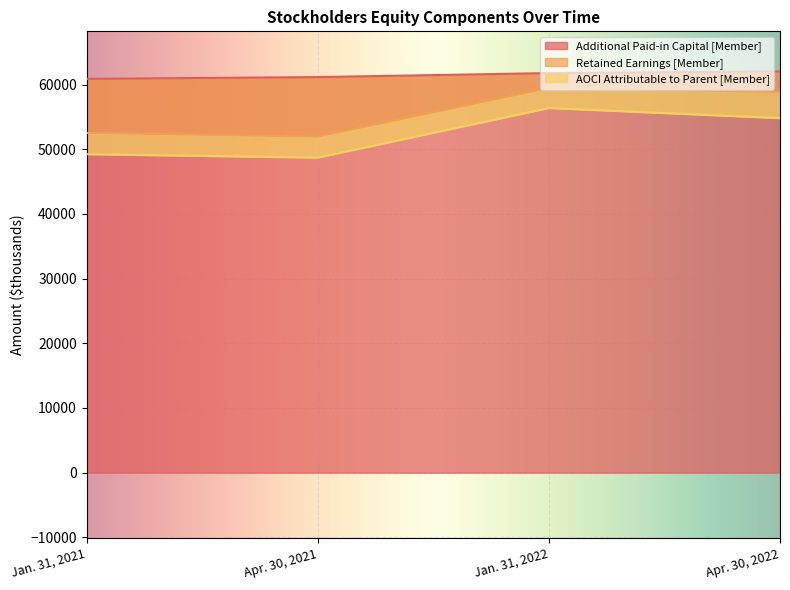

What is the maximum value for Retained Earnings [Member]?

59471